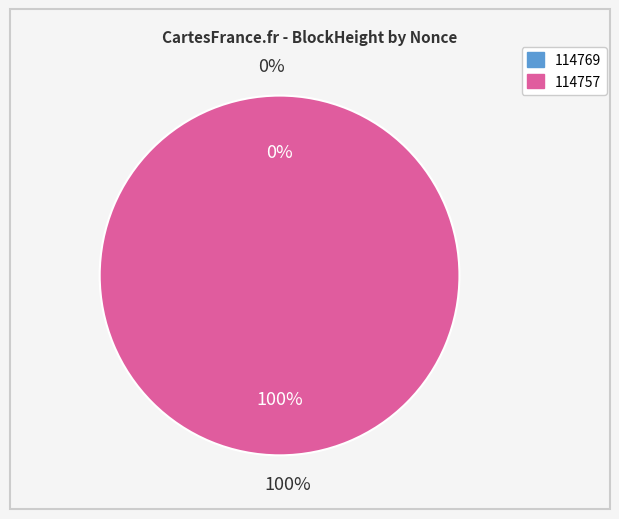

What percentage do 114757 and 114769 together represent?

100.0%